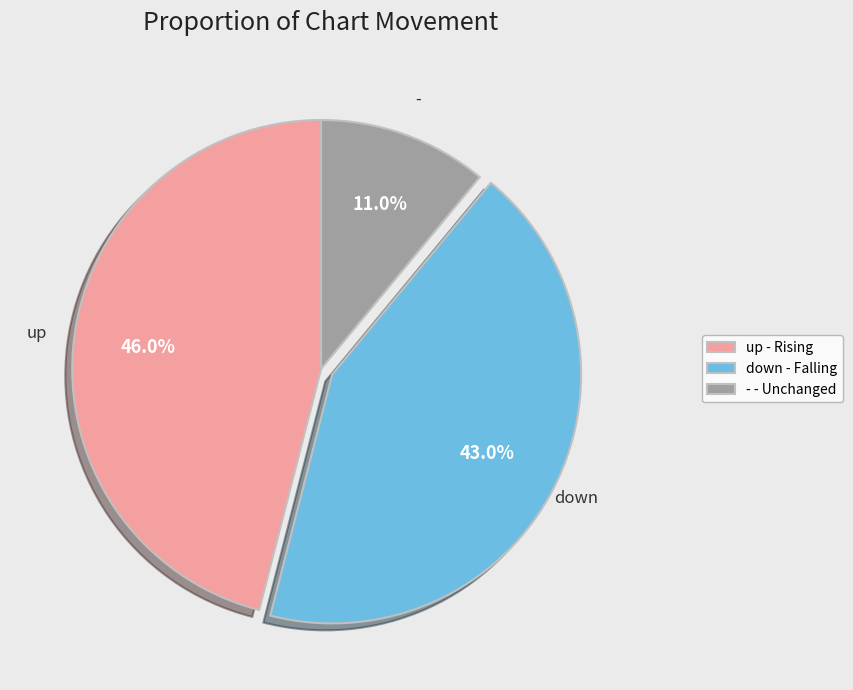

To the nearest percent, what portion does - represent?

11%